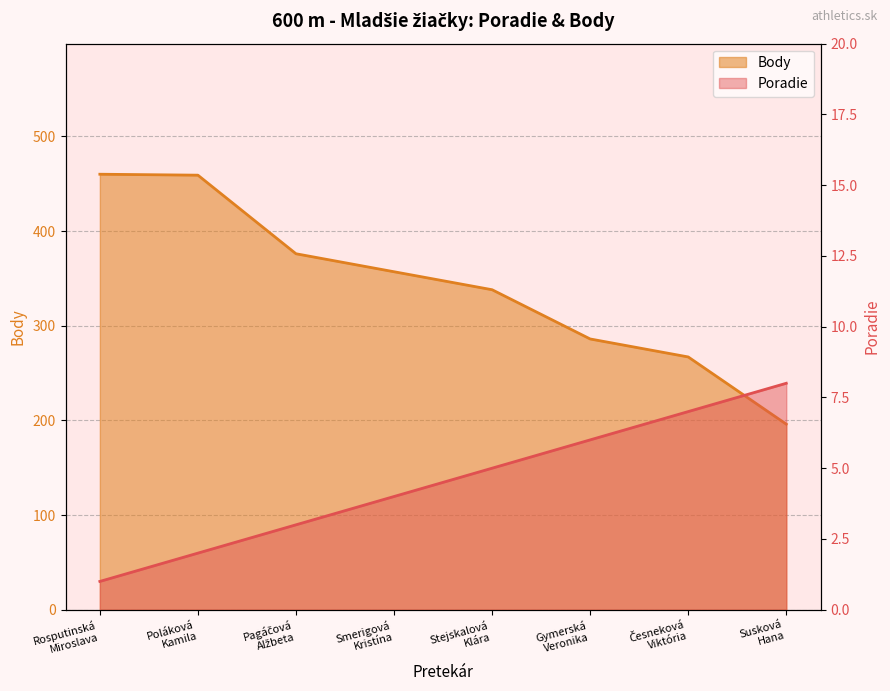

Rank the series at Susková
Hana from lowest to highest value.

Poradie, Body